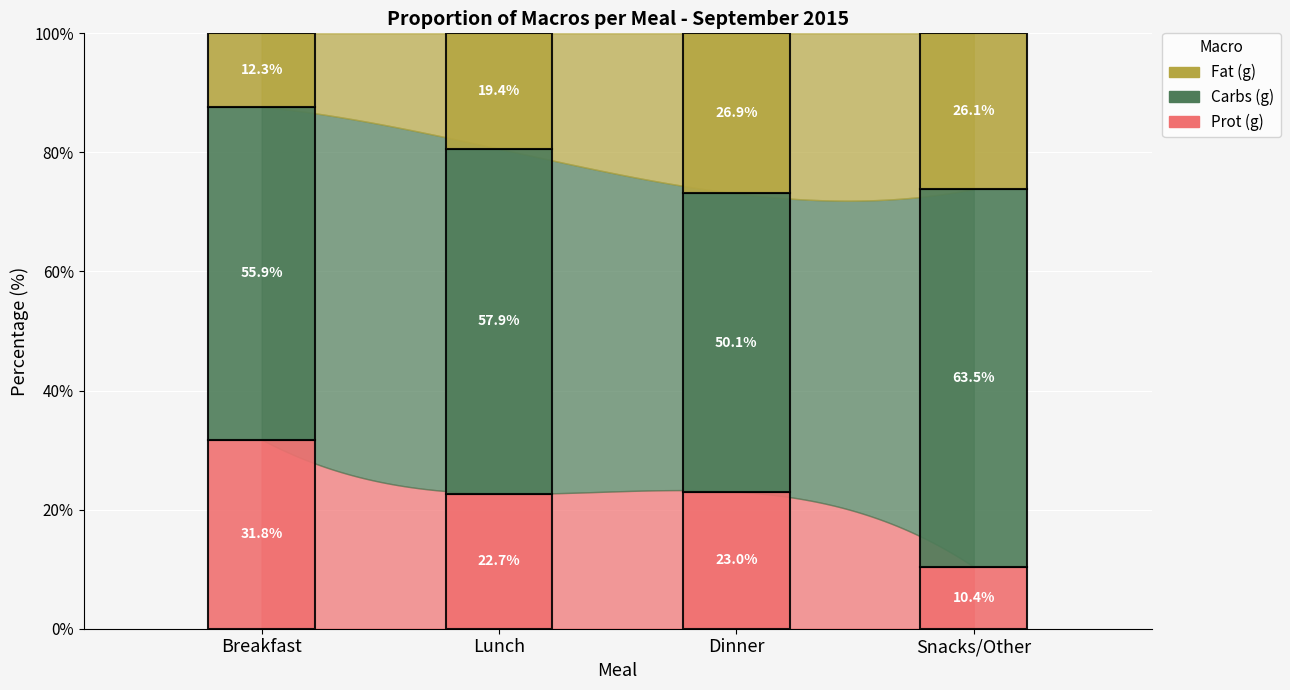

How many interior local peaks does the Carbs (g) series have?

1